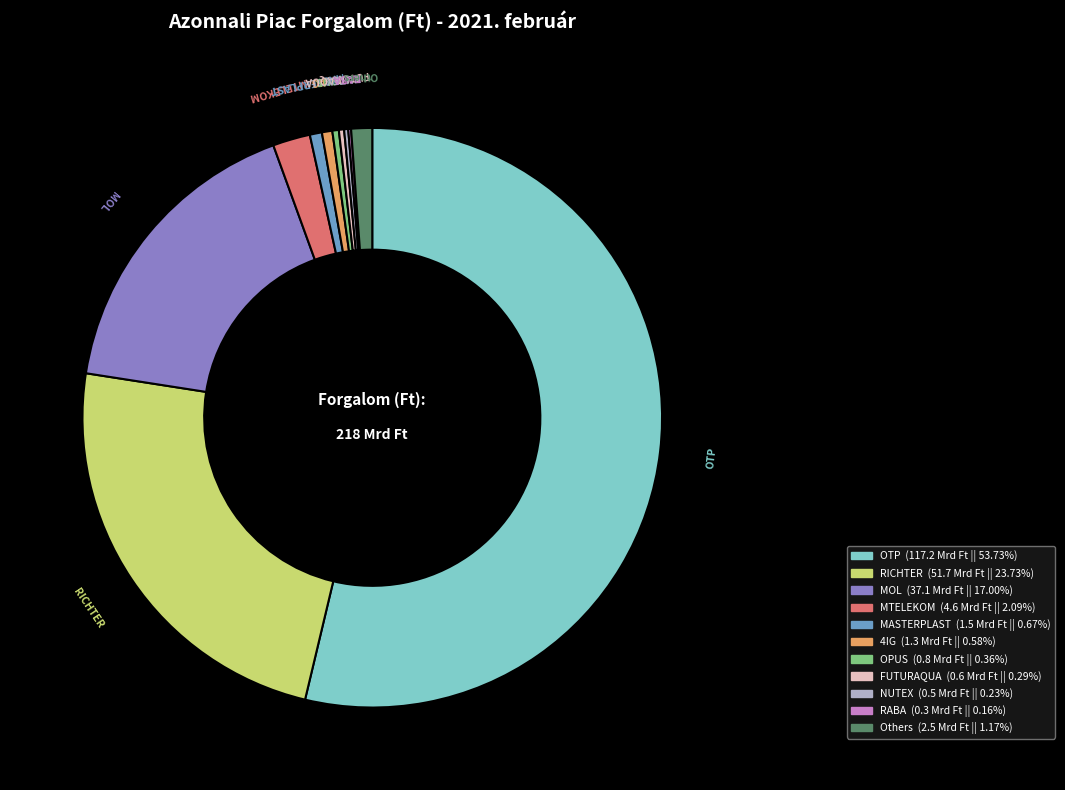

Which category accounts for the majority?

OTP